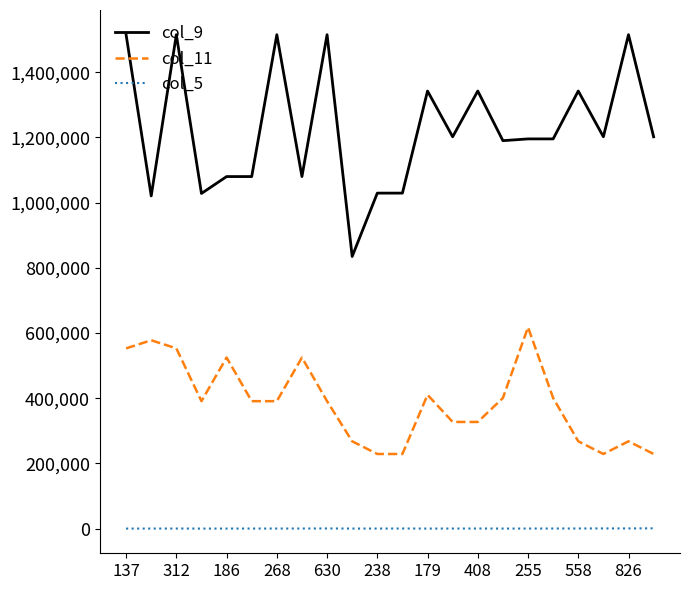

Which series has the widest spread of values?

col_9